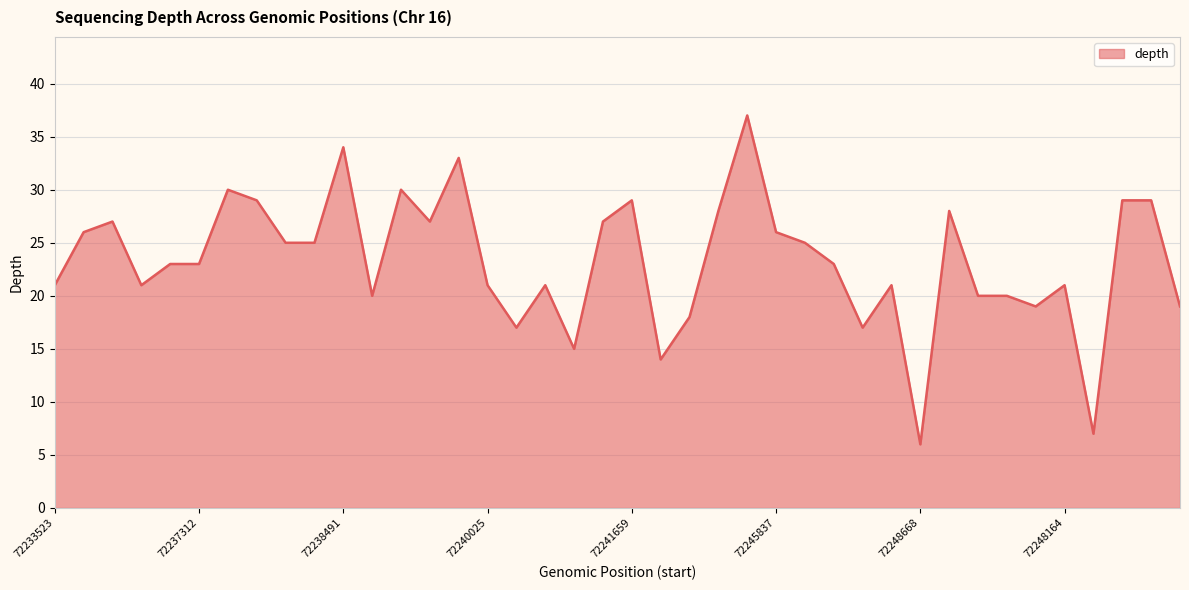

What is the difference between the maximum and minimum values?

31